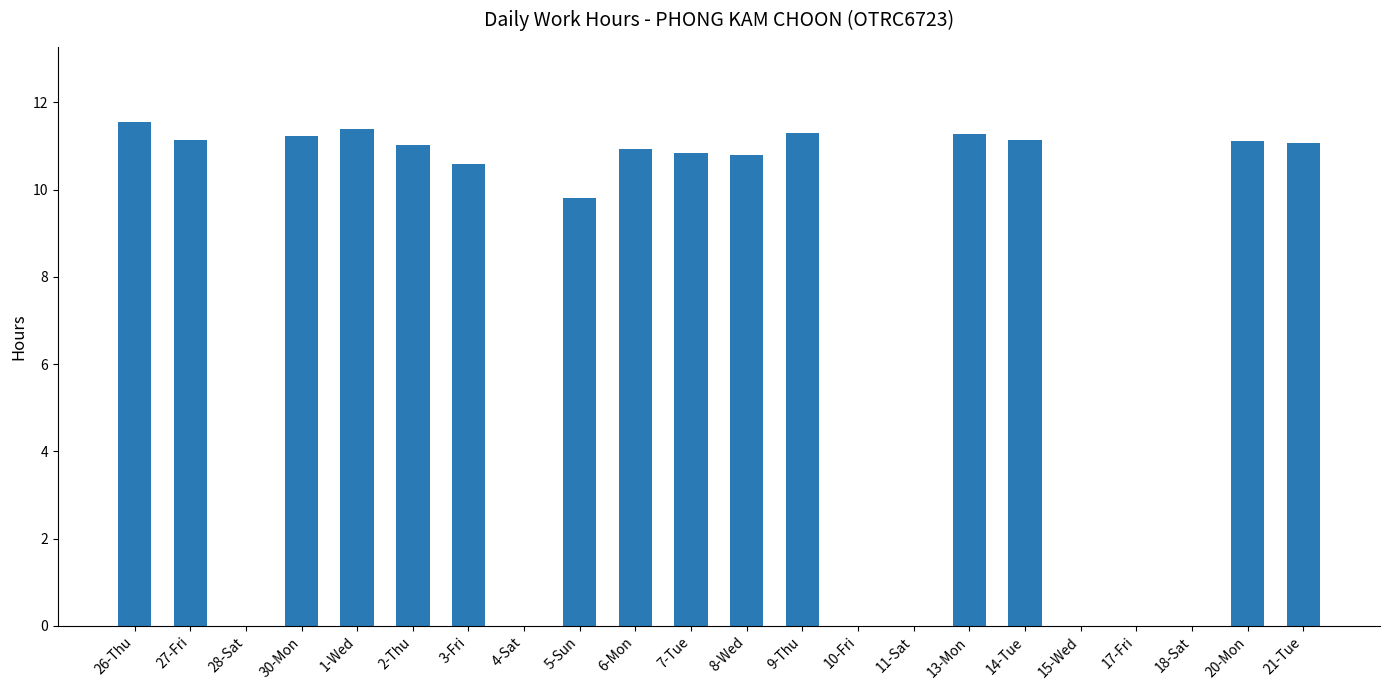

Count the number of values greater than 10.

14